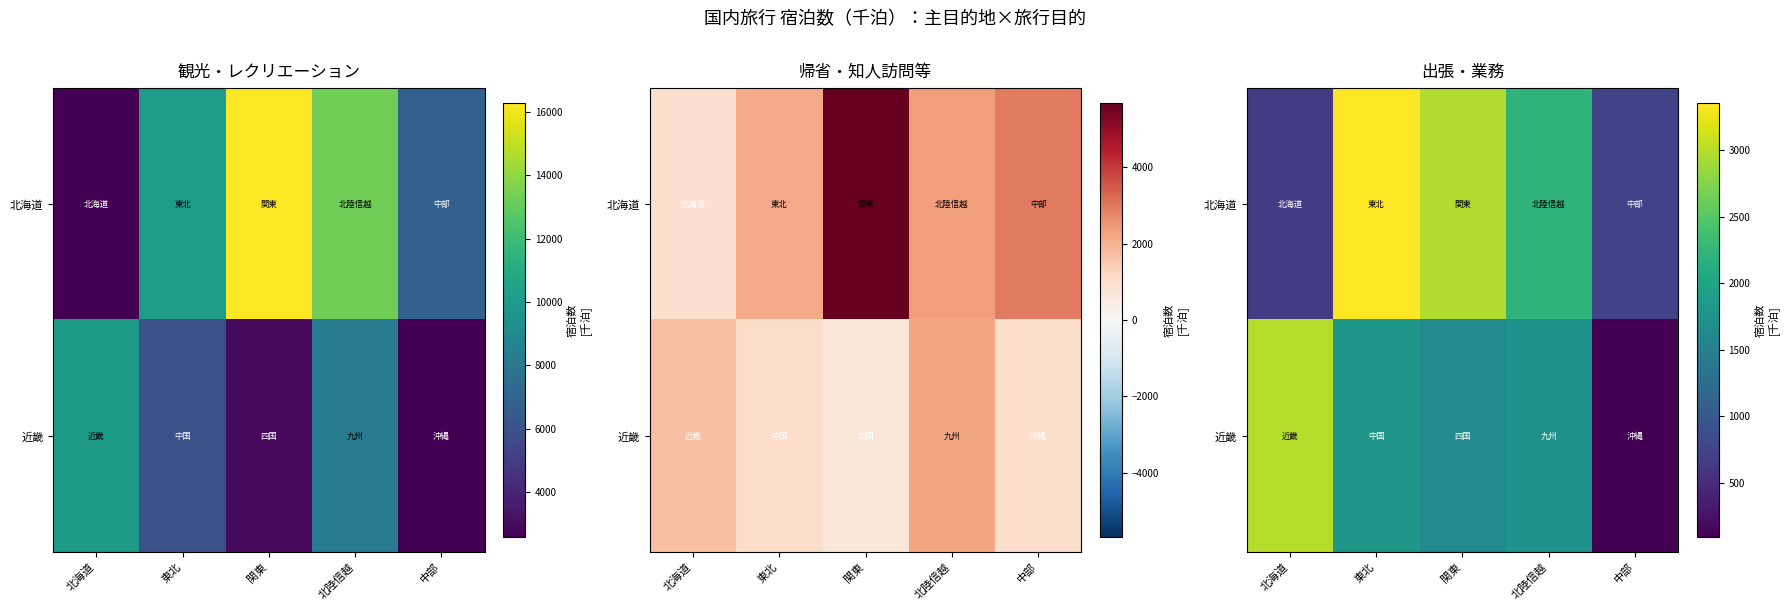

At which label is 北海道 closest to 2007?

北陸信越